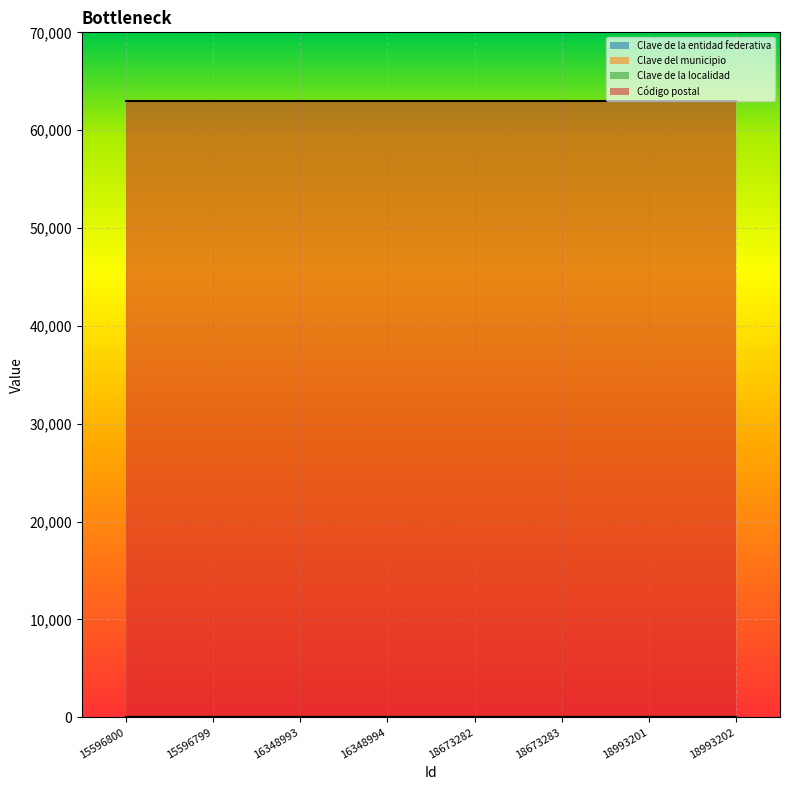

What is the average value of the Clave de la localidad series?

17